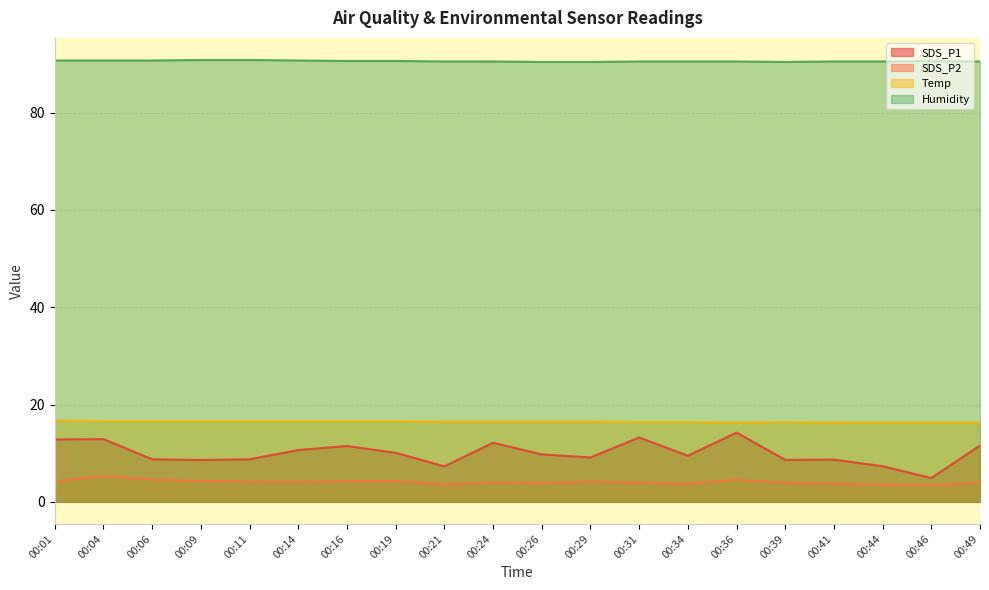

True or false: SDS_P2 and Humidity intersect in this chart.

False